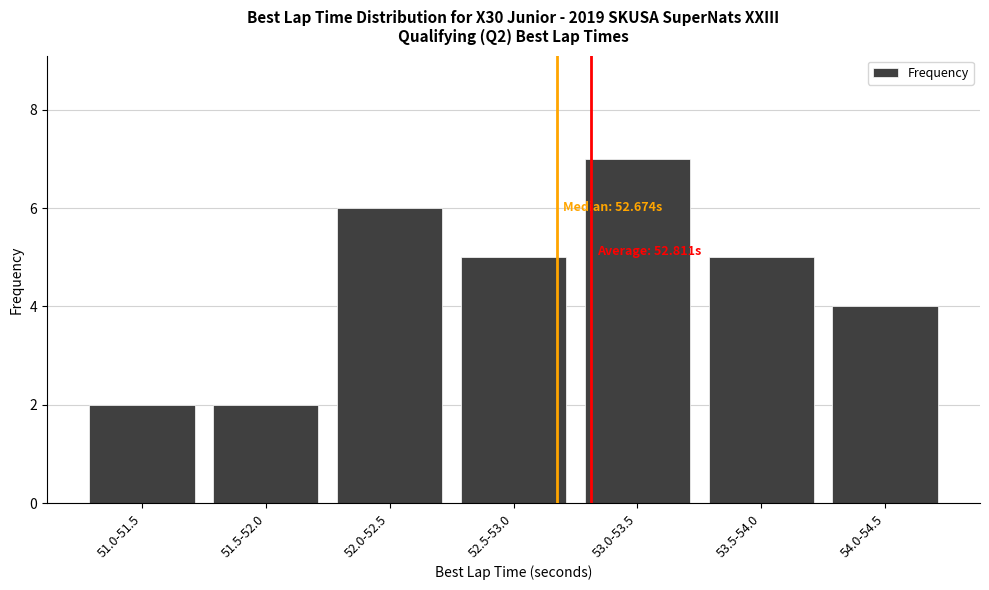

At which label is the value closest to 4?

54.0-54.5